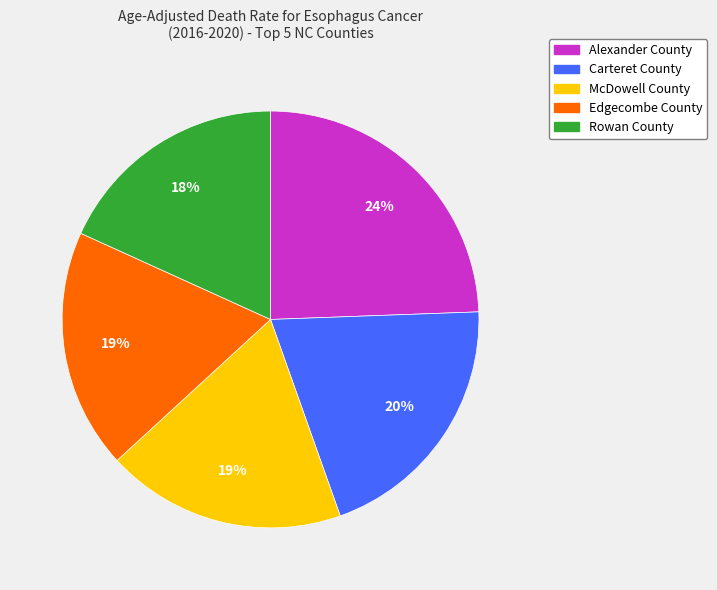

How many slices are in this pie chart?

5